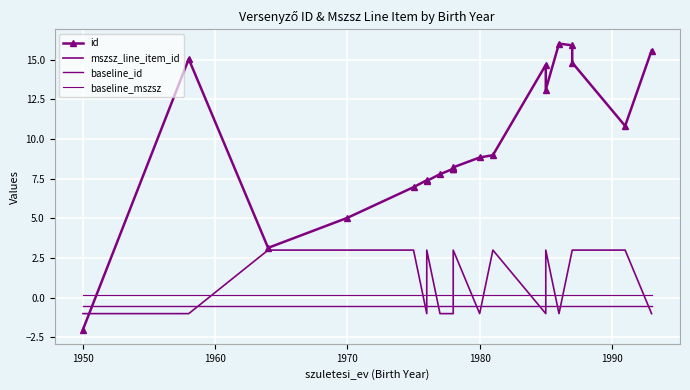

Reading right to left, transcribe all the data shown in this chart.

id: 15.6	10.8	14.8	15.9	16.0	13.1	14.7	9.0	8.8	8.2	8.1	8.1	7.8	7.4	7.4	7.0	5.0	3.1	15.0	-2.0
mszsz_line_item_id: -1.0	3.0	3.0	3.0	-1.0	3.0	-1.0	3.0	-1.0	3.0	-1.0	-1.0	-1.0	3.0	-1.0	3.0	3.0	3.0	-1.0	-1.0
baseline_id: -0.5	-0.5	-0.5	-0.5	-0.5	-0.5	-0.5	-0.5	-0.5	-0.5	-0.5	-0.5	-0.5	-0.5	-0.5	-0.5	-0.5	-0.5	-0.5	-0.5
baseline_mszsz: 0.2	0.2	0.2	0.2	0.2	0.2	0.2	0.2	0.2	0.2	0.2	0.2	0.2	0.2	0.2	0.2	0.2	0.2	0.2	0.2